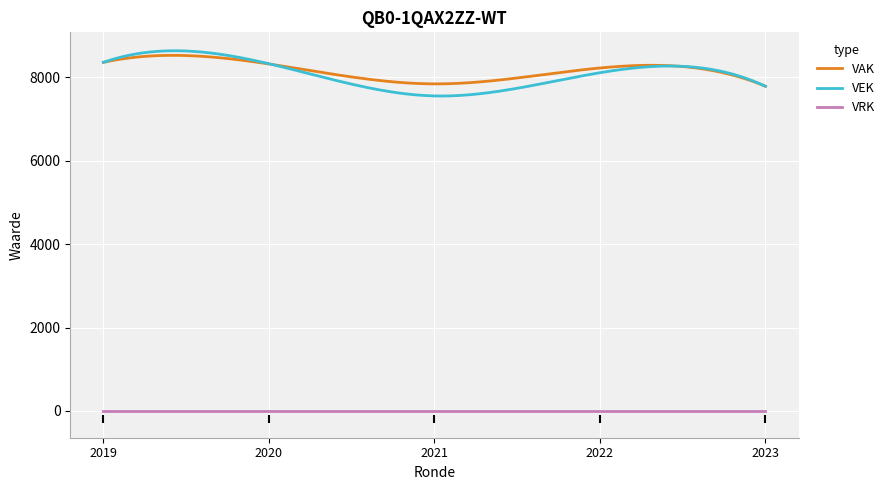

True or false: VRK and VAK cross at least once.

False